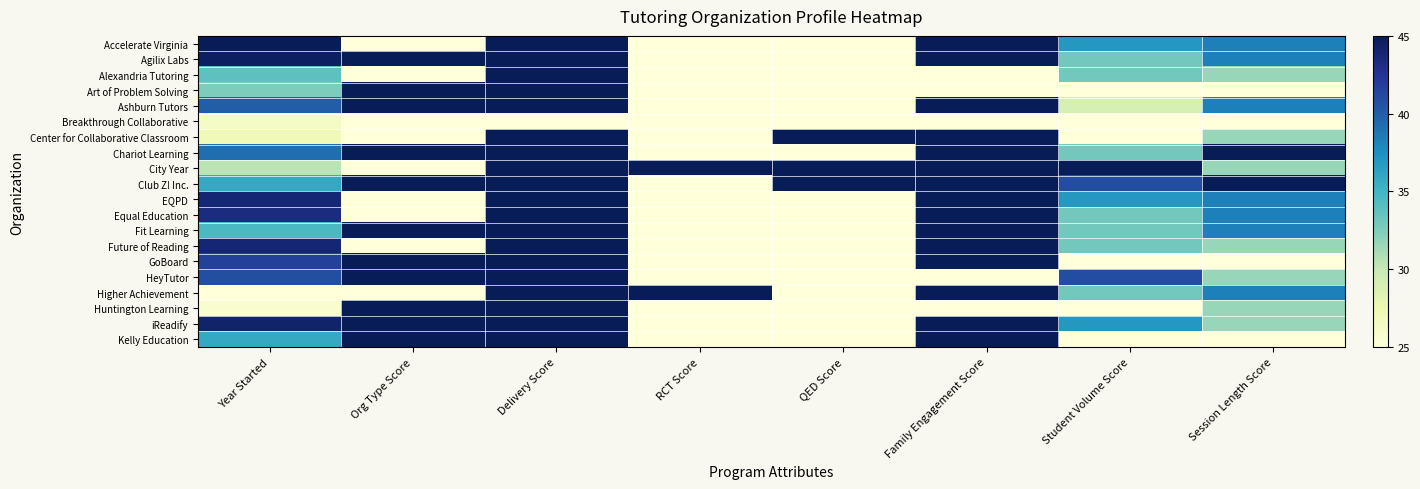

Reading left to right, list all the values displayed in this chart.

Accelerate Virginia: Year Started=45.0	Org Type Score=25.0	Delivery Score=45.0	RCT Score=25.0	QED Score=25.0	Family Engagement Score=45.0	Student Volume Score=37.0	Session Length Score=38.3
Agilix Labs: Year Started=44.6	Org Type Score=45.0	Delivery Score=45.0	RCT Score=25.0	QED Score=25.0	Family Engagement Score=45.0	Student Volume Score=33.0	Session Length Score=38.3
Alexandria Tutoring: Year Started=33.8	Org Type Score=25.0	Delivery Score=45.0	RCT Score=25.0	QED Score=25.0	Family Engagement Score=25.0	Student Volume Score=33.0	Session Length Score=31.7
Art of Problem Solving: Year Started=32.5	Org Type Score=45.0	Delivery Score=45.0	RCT Score=25.0	QED Score=25.0	Family Engagement Score=25.0	Student Volume Score=25.0	Session Length Score=25.0
Ashburn Tutors: Year Started=40.0	Org Type Score=45.0	Delivery Score=45.0	RCT Score=25.0	QED Score=25.0	Family Engagement Score=45.0	Student Volume Score=29.0	Session Length Score=38.3
Breakthrough Collaborative: Year Started=26.2	Org Type Score=25.0	Delivery Score=25.0	RCT Score=25.0	QED Score=25.0	Family Engagement Score=25.0	Student Volume Score=25.0	Session Length Score=25.0
Center for Collaborative Classroom: Year Started=27.1	Org Type Score=25.0	Delivery Score=45.0	RCT Score=25.0	QED Score=45.0	Family Engagement Score=45.0	Student Volume Score=25.0	Session Length Score=31.7
Chariot Learning: Year Started=39.2	Org Type Score=45.0	Delivery Score=45.0	RCT Score=25.0	QED Score=25.0	Family Engagement Score=45.0	Student Volume Score=33.0	Session Length Score=45.0
City Year: Year Started=30.4	Org Type Score=25.0	Delivery Score=45.0	RCT Score=45.0	QED Score=45.0	Family Engagement Score=45.0	Student Volume Score=45.0	Session Length Score=31.7
Club Z! Inc.: Year Started=35.8	Org Type Score=45.0	Delivery Score=45.0	RCT Score=25.0	QED Score=45.0	Family Engagement Score=45.0	Student Volume Score=41.0	Session Length Score=45.0
EQPD: Year Started=43.8	Org Type Score=25.0	Delivery Score=45.0	RCT Score=25.0	QED Score=25.0	Family Engagement Score=45.0	Student Volume Score=37.0	Session Length Score=38.3
Equal Education: Year Started=43.3	Org Type Score=25.0	Delivery Score=45.0	RCT Score=25.0	QED Score=25.0	Family Engagement Score=45.0	Student Volume Score=33.0	Session Length Score=38.3
Fit Learning: Year Started=34.6	Org Type Score=45.0	Delivery Score=45.0	RCT Score=25.0	QED Score=25.0	Family Engagement Score=45.0	Student Volume Score=33.0	Session Length Score=38.3
Future of Reading: Year Started=43.8	Org Type Score=25.0	Delivery Score=45.0	RCT Score=25.0	QED Score=25.0	Family Engagement Score=45.0	Student Volume Score=33.0	Session Length Score=31.7
GoBoard: Year Started=41.7	Org Type Score=45.0	Delivery Score=45.0	RCT Score=25.0	QED Score=25.0	Family Engagement Score=45.0	Student Volume Score=25.0	Session Length Score=25.0
HeyTutor: Year Started=40.8	Org Type Score=45.0	Delivery Score=45.0	RCT Score=25.0	QED Score=25.0	Family Engagement Score=25.0	Student Volume Score=41.0	Session Length Score=31.7
Higher Achievement: Year Started=25.0	Org Type Score=25.0	Delivery Score=45.0	RCT Score=45.0	QED Score=25.0	Family Engagement Score=45.0	Student Volume Score=33.0	Session Length Score=38.3
Huntington Learning: Year Started=25.8	Org Type Score=45.0	Delivery Score=45.0	RCT Score=25.0	QED Score=25.0	Family Engagement Score=25.0	Student Volume Score=25.0	Session Length Score=31.7
iReadify: Year Started=44.2	Org Type Score=45.0	Delivery Score=45.0	RCT Score=25.0	QED Score=25.0	Family Engagement Score=45.0	Student Volume Score=37.0	Session Length Score=31.7
Kelly Education: Year Started=35.8	Org Type Score=45.0	Delivery Score=45.0	RCT Score=25.0	QED Score=25.0	Family Engagement Score=45.0	Student Volume Score=25.0	Session Length Score=25.0